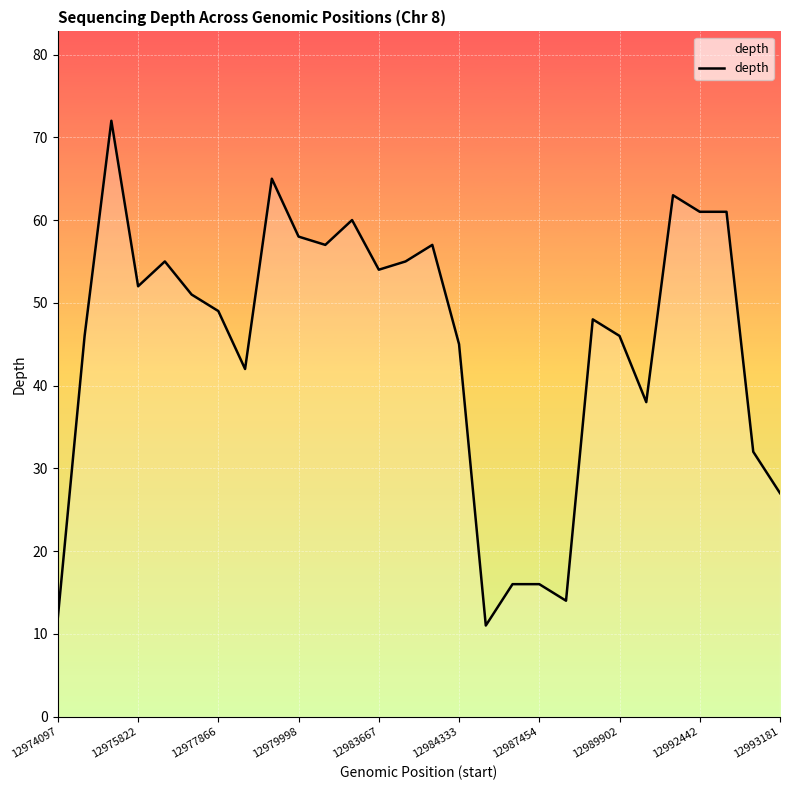

What is the maximum value shown in the chart?

72